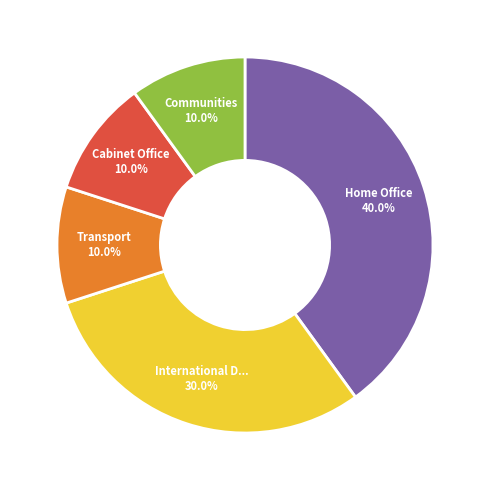

How many slices are in this pie chart?

5